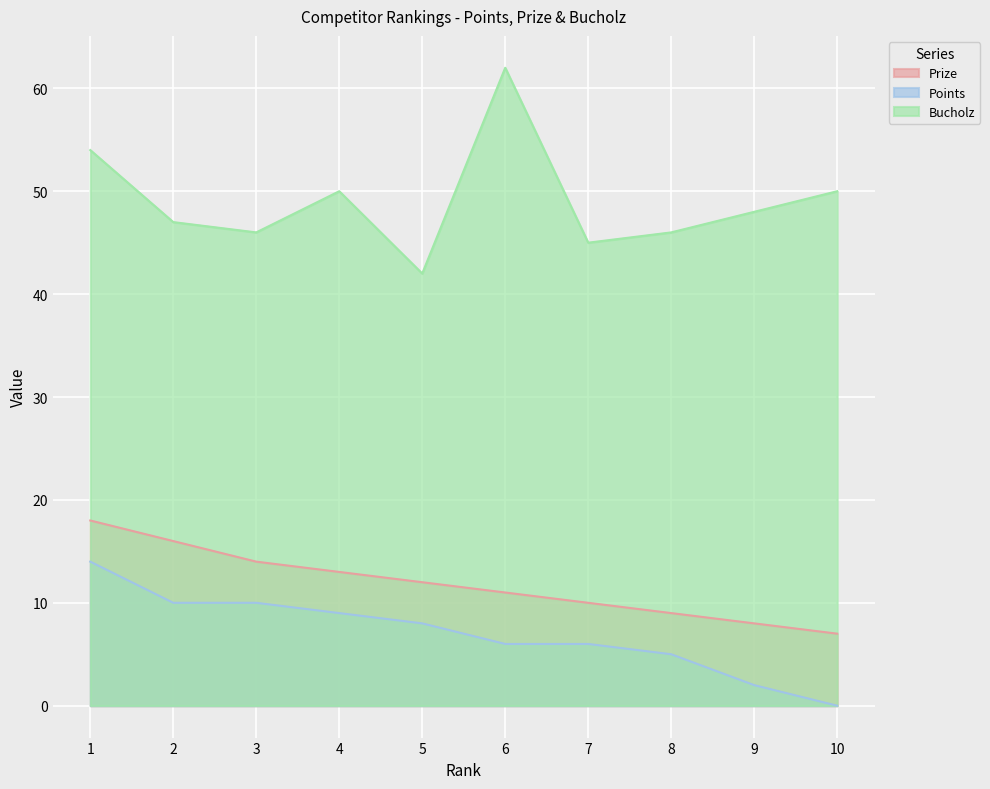

True or false: Points and Bucholz intersect in this chart.

False